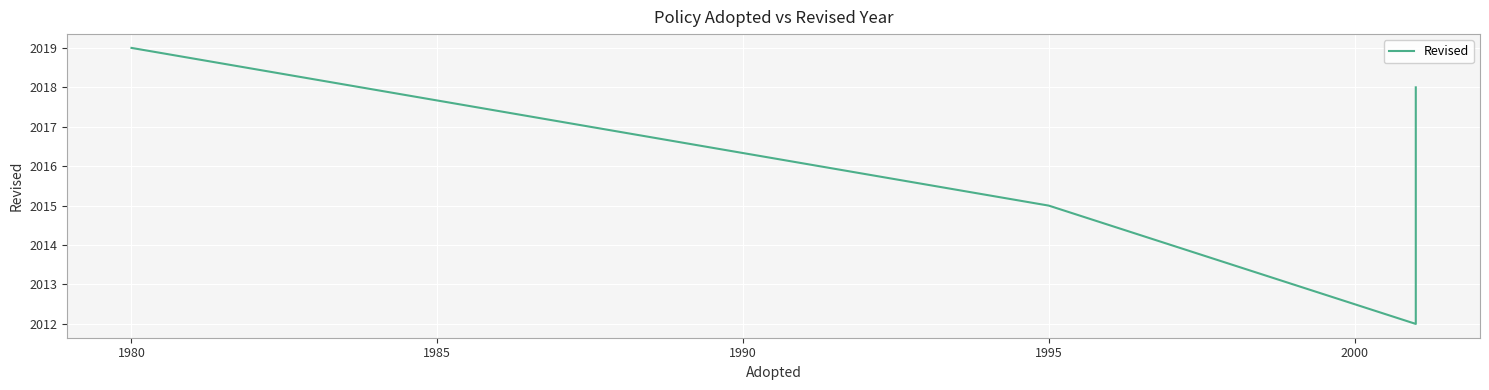

Is it true that the value at 1995 is 3157?

False